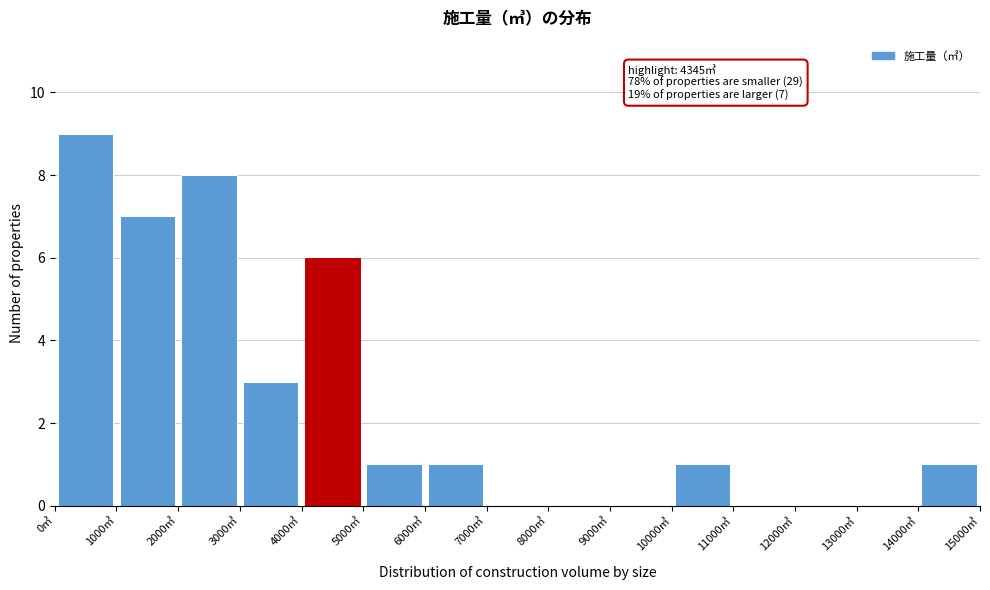

Which range on the x-axis has the tallest bar?

0 to 1000